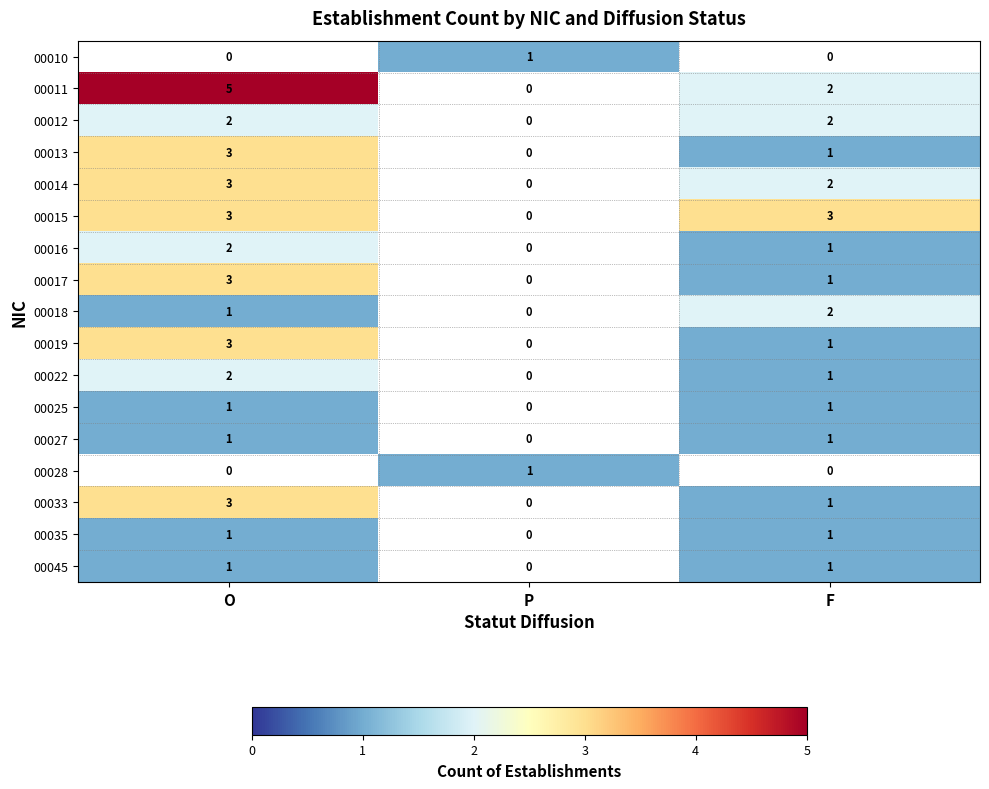

The value of 00017 at F is 0. True or false?

False